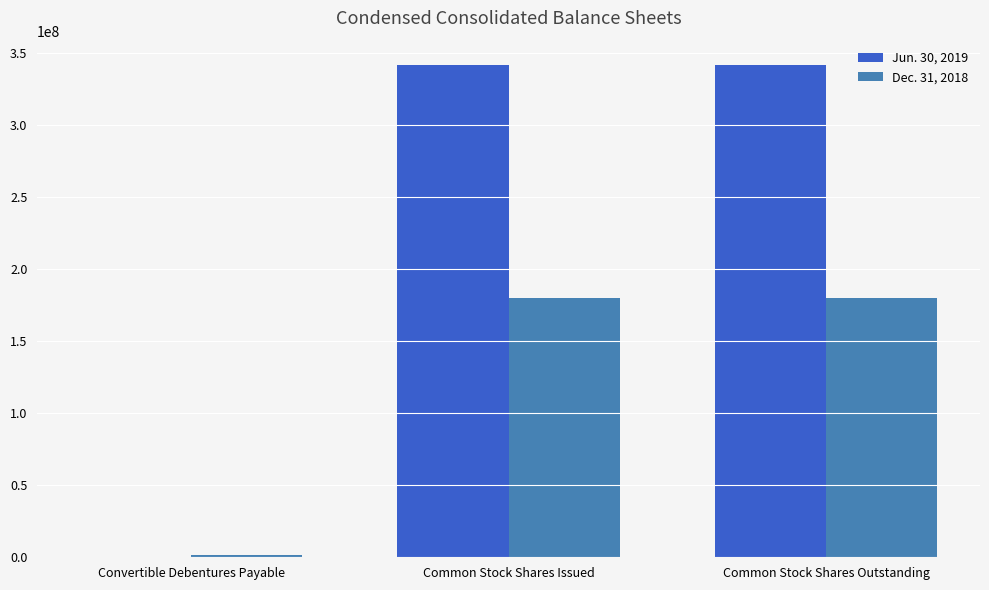

What is the maximum value shown in the chart?

341653403